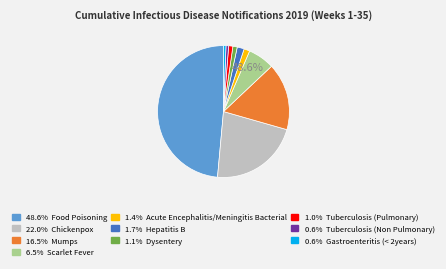

Is there any slice that represents more than half of the pie?

No